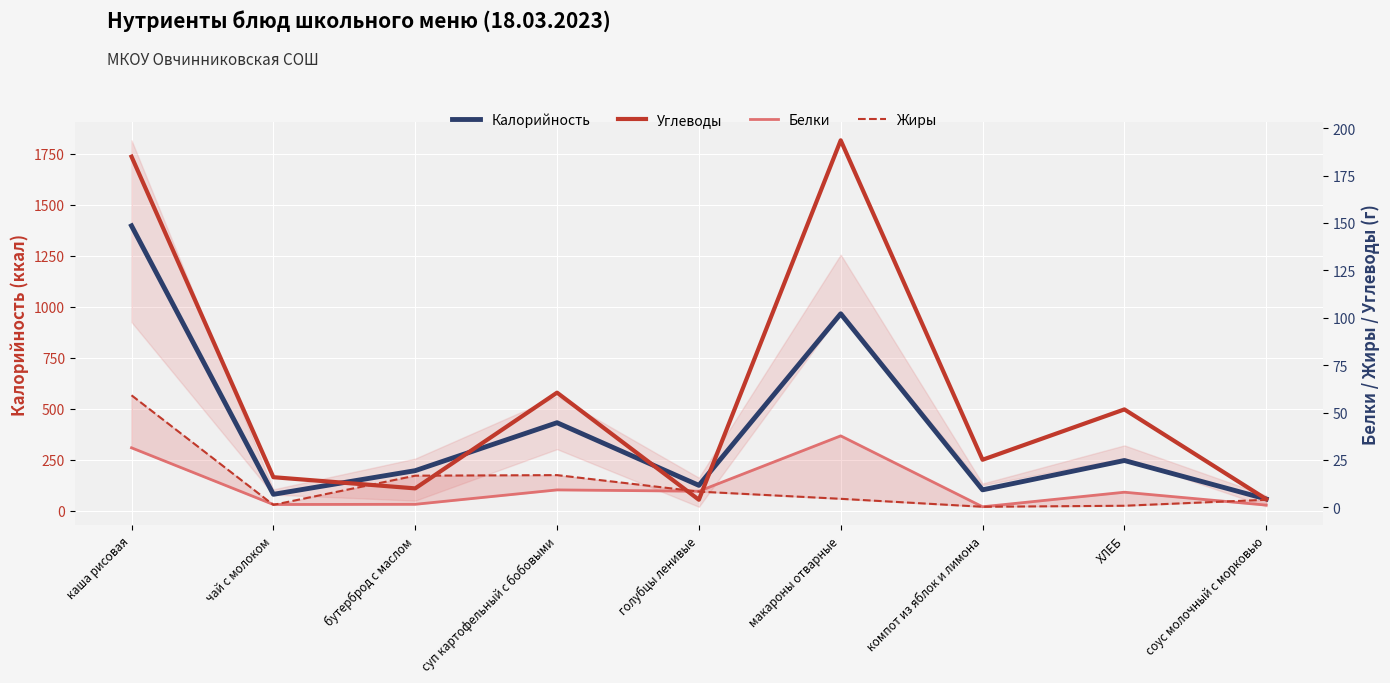

At how many categories does at least one series exceed 1361?

1